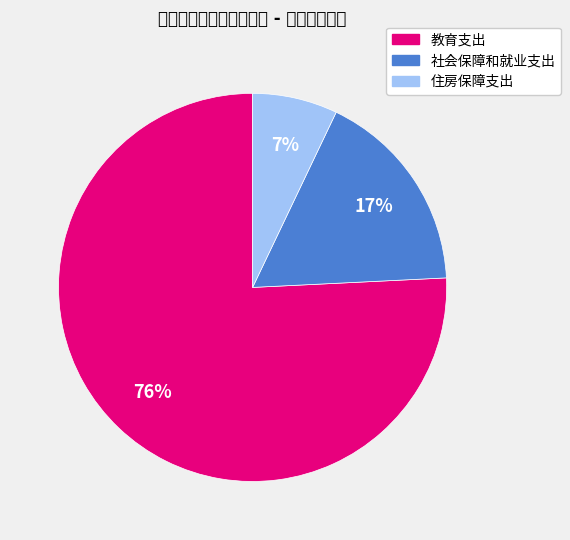

To the nearest percent, what portion does 住房保障支出 represent?

7%